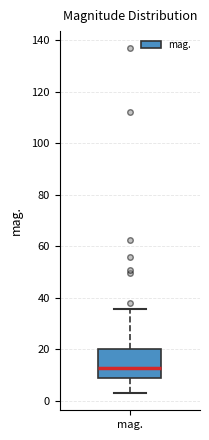

Where is the upper edge of the box for mag. on the y-axis? The values are not printed on the chart, so give them approximately, as read against the axis.

20